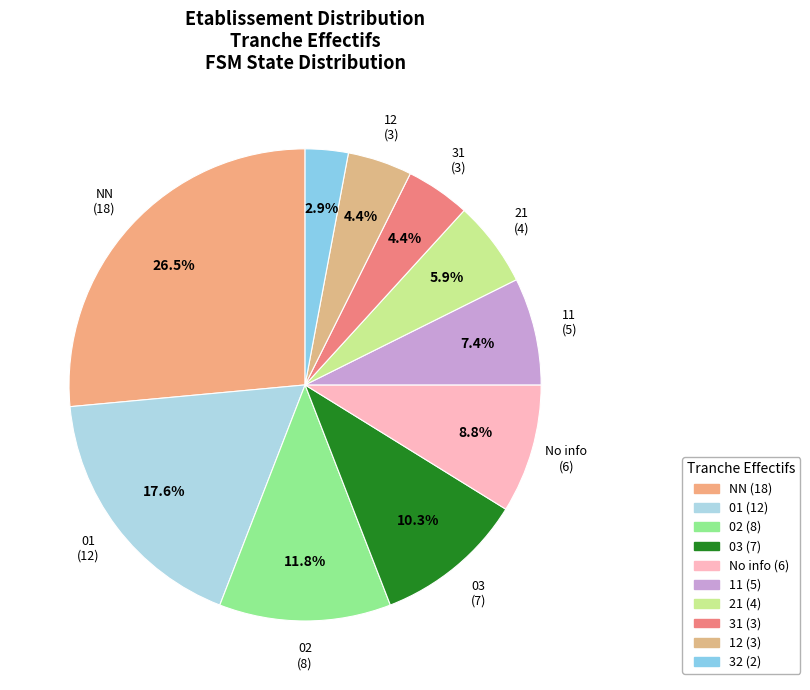

Is there a majority slice in this chart?

No